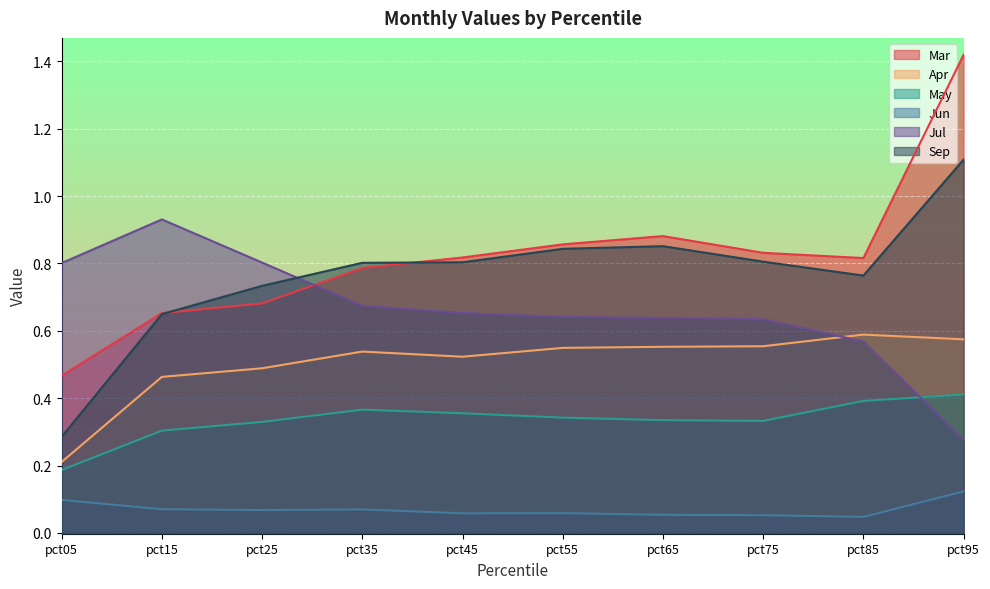

Which series has the largest range (max minus min)?

Mar